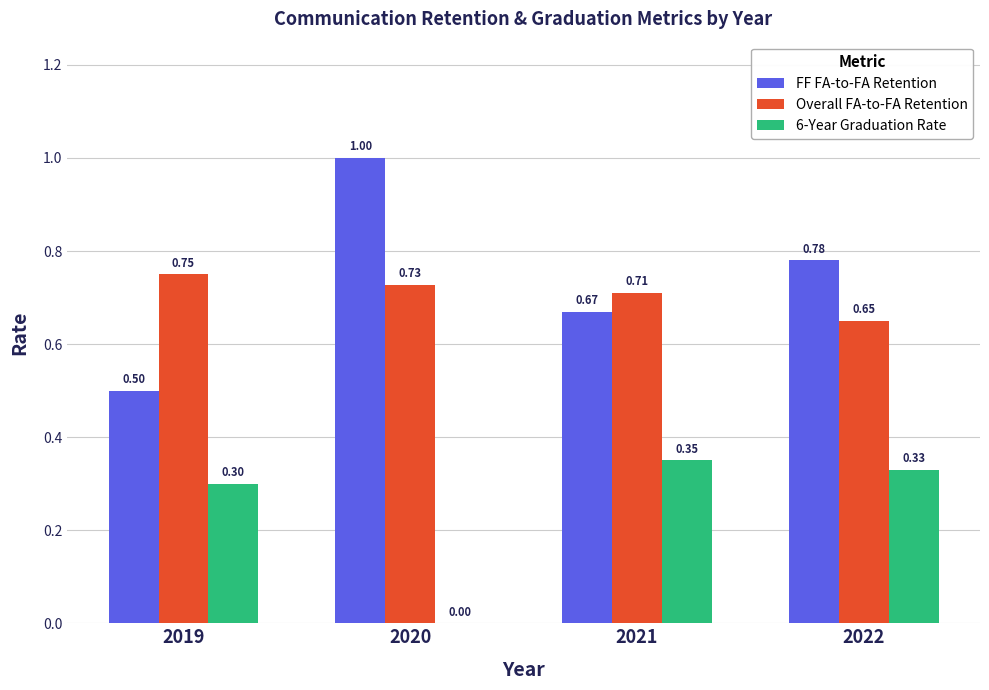

Which series changed the most between 2021 and 2022?

FF FA-to-FA Retention